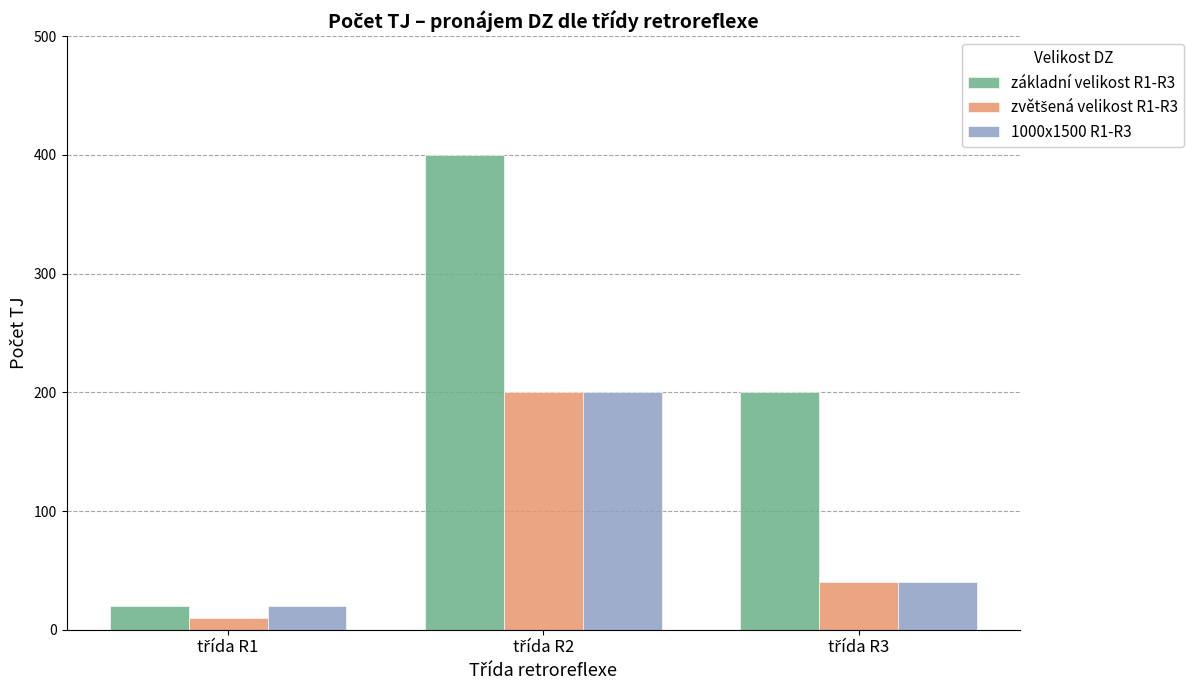

Count the number of data series in this chart.

3